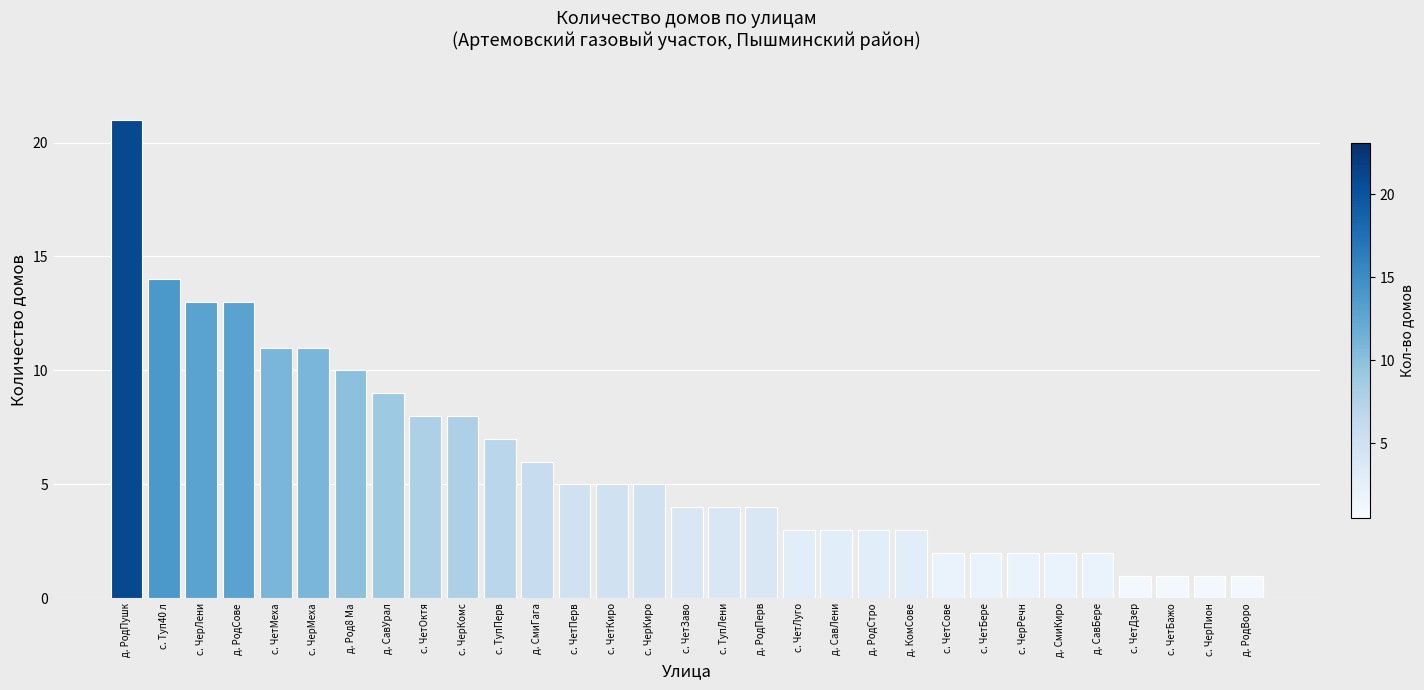

Count the number of data series in this chart.

1